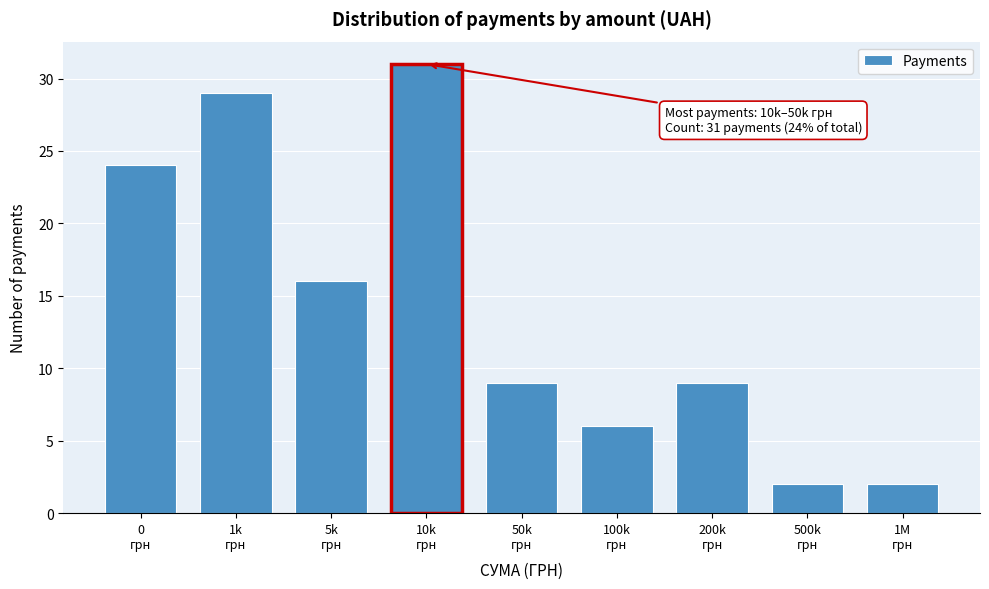

Reading left to right, transcribe all the data shown in this chart.

24	29	16	31	9	6	9	2	2